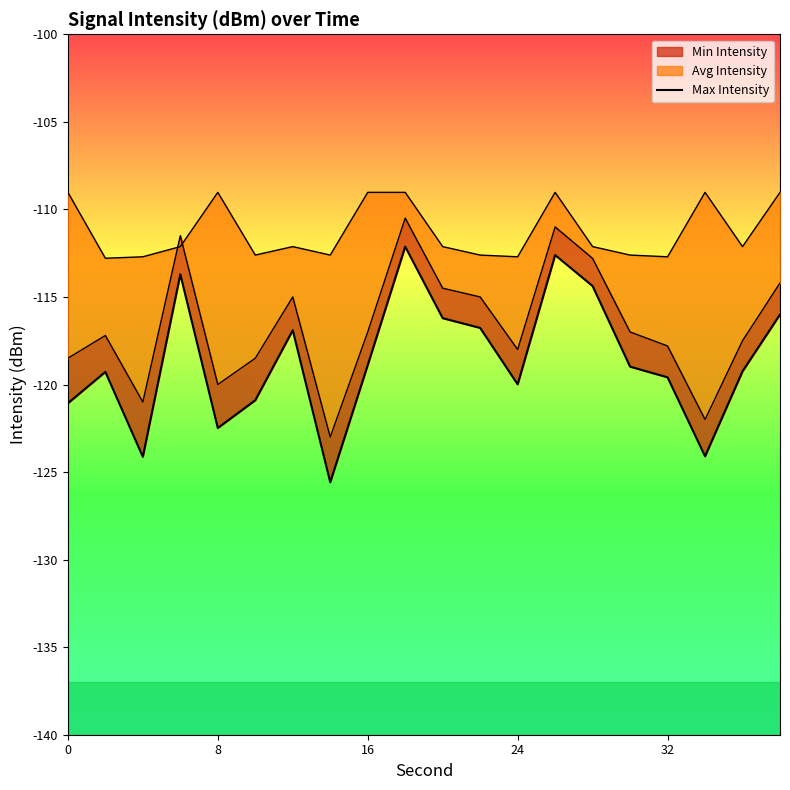

What is the sum of all values?

-2372.9